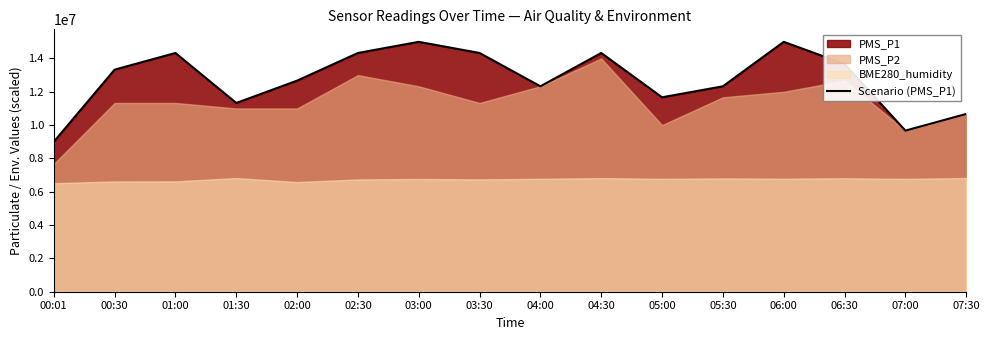

What is the ratio of the value at 02:30 to the value at 00:30?

1.1